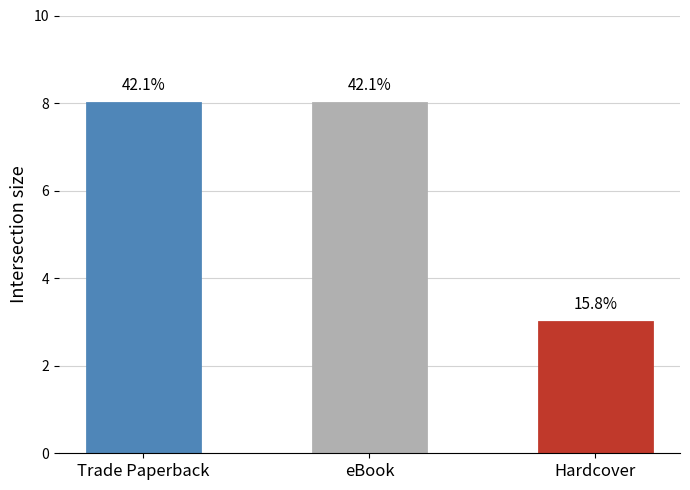

Approximately how many times larger is the value at Hardcover compared to eBook?

0.4